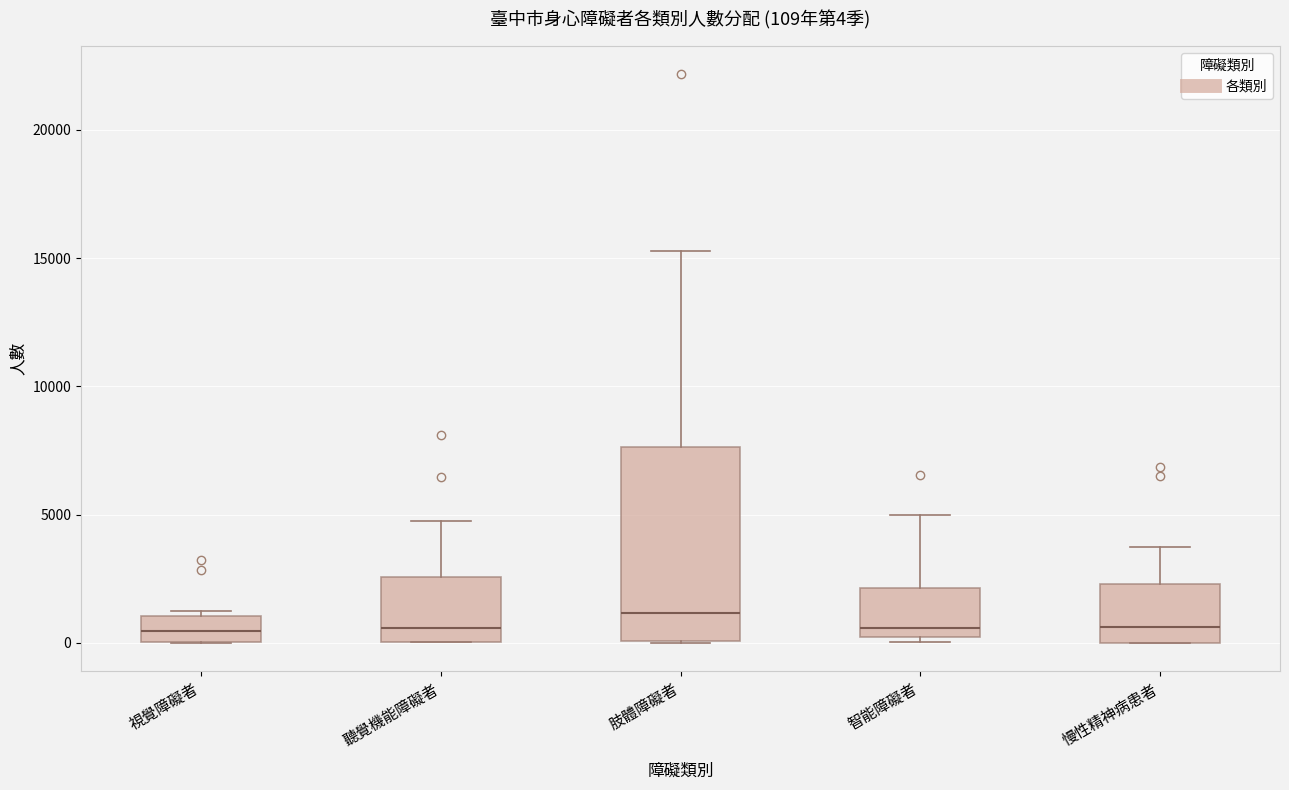

Which box has the highest median line?

肢體障礙者